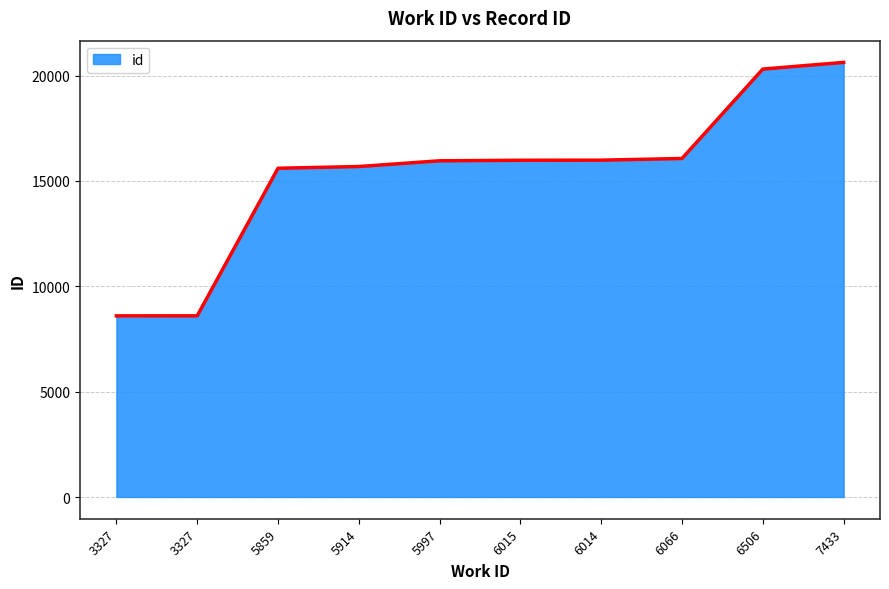

The value at 7433 is 20624. True or false?

True